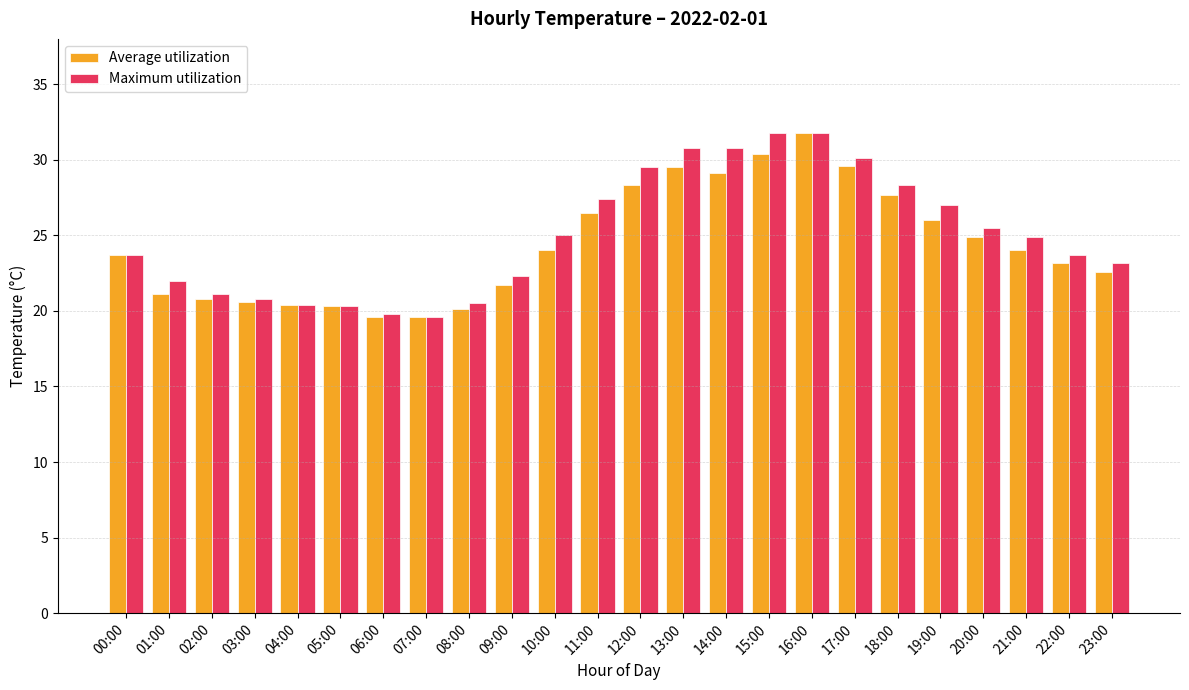

What is the label of the 11th bar from the right?

13:00